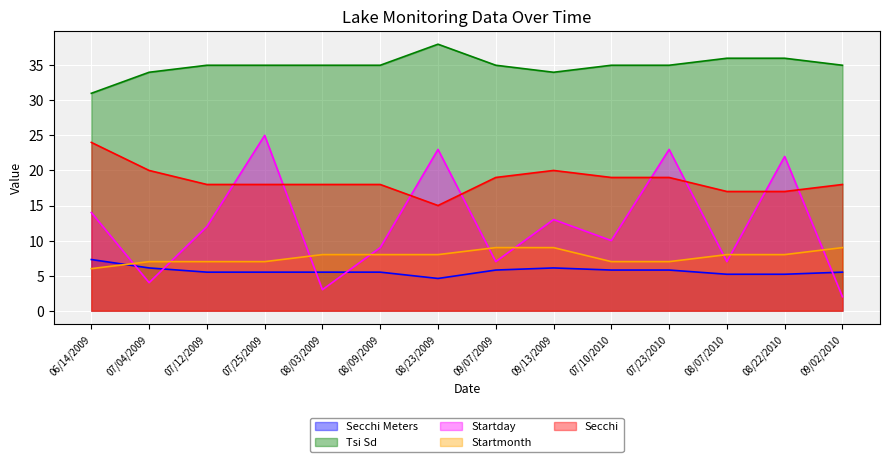

How many data points in Secchi are above 18?

6